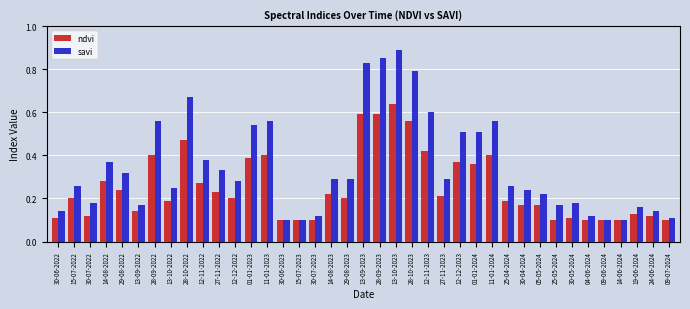

Which category has the highest value across all series?

13-10-2023